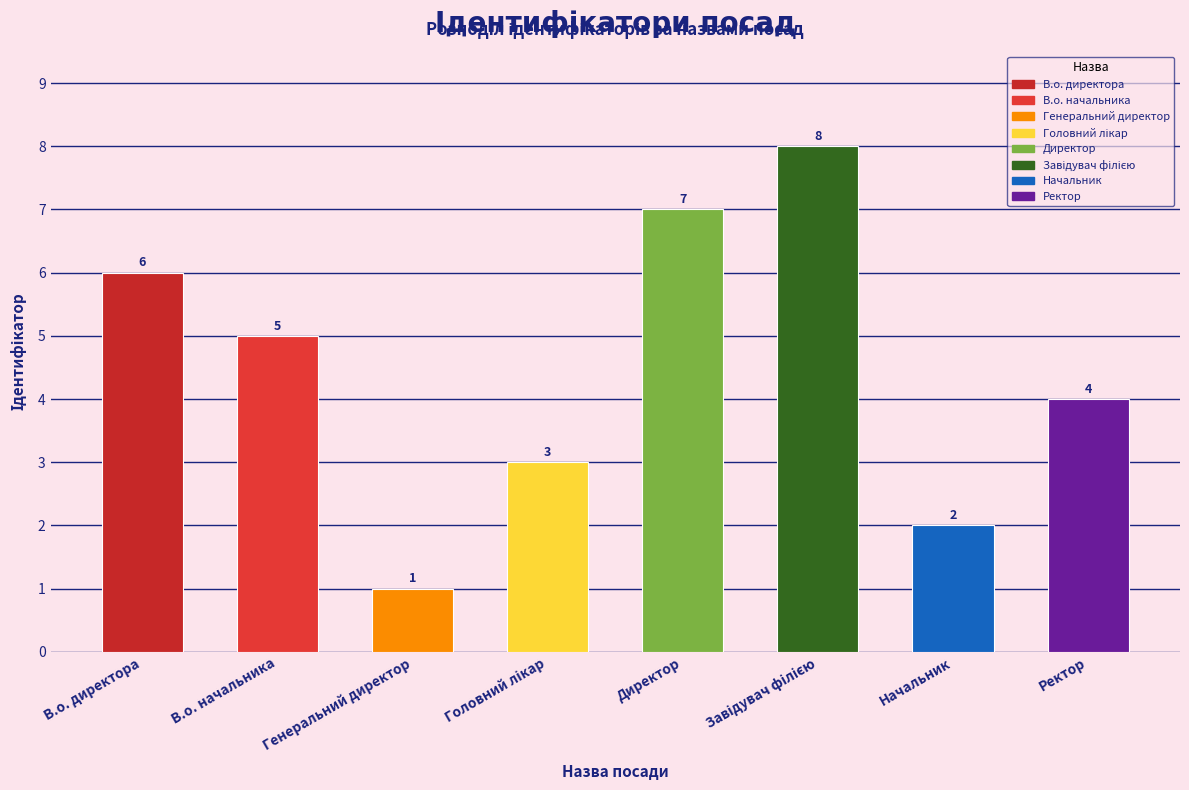

Reading left to right, what are all the values shown in this chart?

6	5	1	3	7	8	2	4